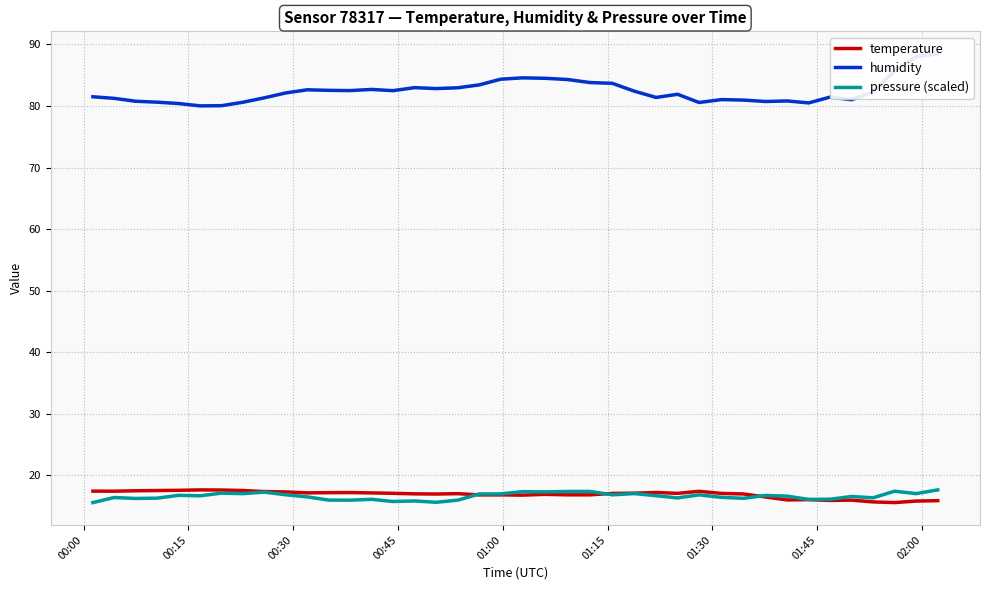

Rank the series by their maximum value, from lowest to highest.

temperature, pressure (scaled), humidity